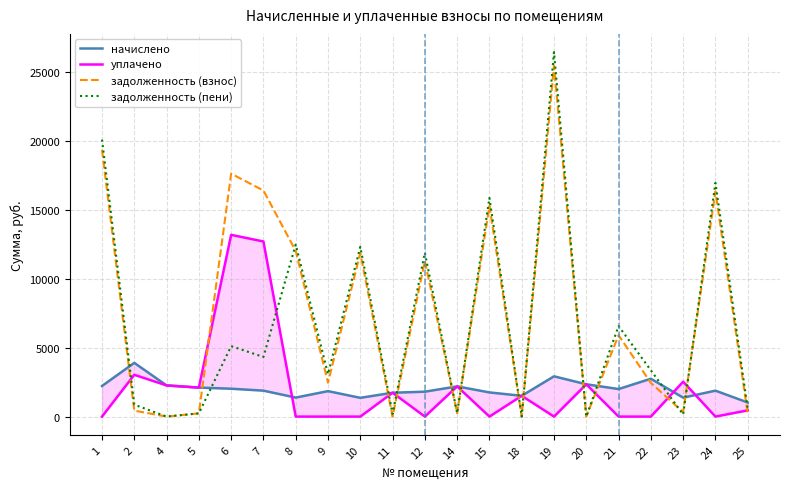

What is the total value across all series at 25?

2272.7